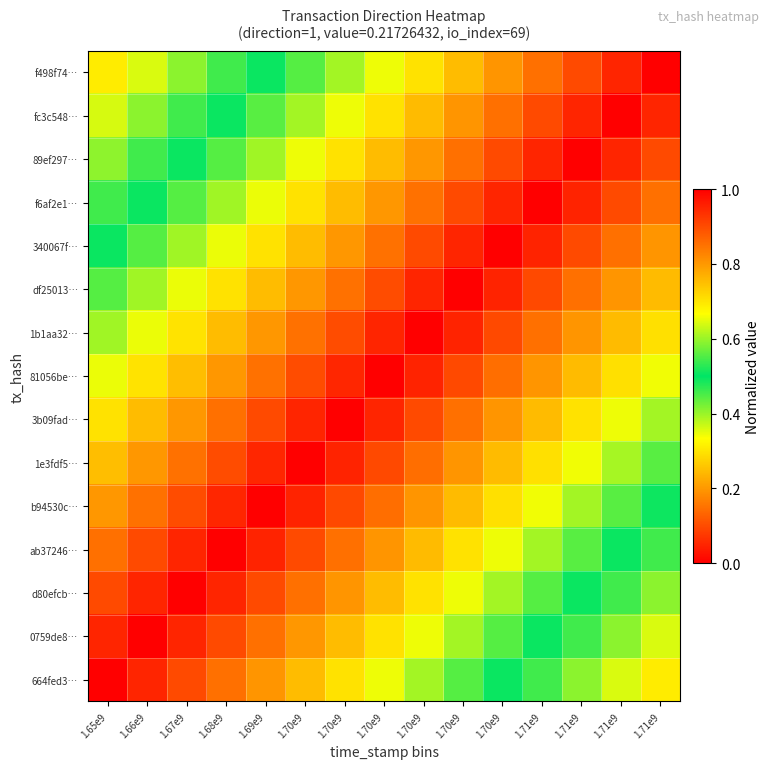

Reading left to right, transcribe all the data shown in this chart.

f498f74…: 1.65e9=0.3	1.66e9=0.4	1.67e9=0.4	1.68e9=0.5	1.69e9=0.5	1.70e9=0.6	1.70e9=0.6	1.70e9=0.7	1.70e9=0.7	1.70e9=0.8	1.70e9=0.8	1.71e9=0.9	1.71e9=0.9	1.71e9=1.0	1.71e9=1.0
fc3c548…: 1.65e9=0.4	1.66e9=0.4	1.67e9=0.5	1.68e9=0.5	1.69e9=0.6	1.70e9=0.6	1.70e9=0.7	1.70e9=0.7	1.70e9=0.8	1.70e9=0.8	1.70e9=0.9	1.71e9=0.9	1.71e9=1.0	1.71e9=1.0	1.71e9=1.0
89ef297…: 1.65e9=0.4	1.66e9=0.5	1.67e9=0.5	1.68e9=0.6	1.69e9=0.6	1.70e9=0.7	1.70e9=0.7	1.70e9=0.8	1.70e9=0.8	1.70e9=0.9	1.70e9=0.9	1.71e9=1.0	1.71e9=1.0	1.71e9=1.0	1.71e9=0.9
f6af2e1…: 1.65e9=0.5	1.66e9=0.5	1.67e9=0.6	1.68e9=0.6	1.69e9=0.7	1.70e9=0.7	1.70e9=0.8	1.70e9=0.8	1.70e9=0.9	1.70e9=0.9	1.70e9=0.9	1.71e9=1.0	1.71e9=1.0	1.71e9=0.9	1.71e9=0.9
340067f…: 1.65e9=0.5	1.66e9=0.6	1.67e9=0.6	1.68e9=0.7	1.69e9=0.7	1.70e9=0.8	1.70e9=0.8	1.70e9=0.9	1.70e9=0.9	1.70e9=0.9	1.70e9=1.0	1.71e9=1.0	1.71e9=0.9	1.71e9=0.9	1.71e9=0.8
df25013…: 1.65e9=0.6	1.66e9=0.6	1.67e9=0.7	1.68e9=0.7	1.69e9=0.8	1.70e9=0.8	1.70e9=0.9	1.70e9=0.9	1.70e9=0.9	1.70e9=1.0	1.70e9=1.0	1.71e9=0.9	1.71e9=0.9	1.71e9=0.8	1.71e9=0.8
1b1aa32…: 1.65e9=0.6	1.66e9=0.7	1.67e9=0.7	1.68e9=0.8	1.69e9=0.8	1.70e9=0.9	1.70e9=0.9	1.70e9=0.9	1.70e9=1.0	1.70e9=1.0	1.70e9=0.9	1.71e9=0.9	1.71e9=0.8	1.71e9=0.8	1.71e9=0.7
81056be…: 1.65e9=0.7	1.66e9=0.7	1.67e9=0.8	1.68e9=0.8	1.69e9=0.9	1.70e9=0.9	1.70e9=0.9	1.70e9=1.0	1.70e9=1.0	1.70e9=0.9	1.70e9=0.9	1.71e9=0.8	1.71e9=0.8	1.71e9=0.7	1.71e9=0.7
3b09fad…: 1.65e9=0.7	1.66e9=0.8	1.67e9=0.8	1.68e9=0.9	1.69e9=0.9	1.70e9=1.0	1.70e9=1.0	1.70e9=1.0	1.70e9=0.9	1.70e9=0.9	1.70e9=0.8	1.71e9=0.8	1.71e9=0.7	1.71e9=0.7	1.71e9=0.6
1e3fdf5…: 1.65e9=0.8	1.66e9=0.8	1.67e9=0.9	1.68e9=0.9	1.69e9=0.9	1.70e9=1.0	1.70e9=1.0	1.70e9=0.9	1.70e9=0.9	1.70e9=0.8	1.70e9=0.8	1.71e9=0.7	1.71e9=0.7	1.71e9=0.6	1.71e9=0.6
b94530c…: 1.65e9=0.8	1.66e9=0.9	1.67e9=0.9	1.68e9=0.9	1.69e9=1.0	1.70e9=1.0	1.70e9=0.9	1.70e9=0.9	1.70e9=0.8	1.70e9=0.8	1.70e9=0.7	1.71e9=0.7	1.71e9=0.6	1.71e9=0.6	1.71e9=0.5
ab37246…: 1.65e9=0.9	1.66e9=0.9	1.67e9=1.0	1.68e9=1.0	1.69e9=1.0	1.70e9=0.9	1.70e9=0.9	1.70e9=0.8	1.70e9=0.8	1.70e9=0.7	1.70e9=0.7	1.71e9=0.6	1.71e9=0.6	1.71e9=0.5	1.71e9=0.5
d80efcb…: 1.65e9=0.9	1.66e9=1.0	1.67e9=1.0	1.68e9=1.0	1.69e9=0.9	1.70e9=0.9	1.70e9=0.8	1.70e9=0.8	1.70e9=0.7	1.70e9=0.7	1.70e9=0.6	1.71e9=0.6	1.71e9=0.5	1.71e9=0.5	1.71e9=0.4
0759de8…: 1.65e9=1.0	1.66e9=1.0	1.67e9=1.0	1.68e9=0.9	1.69e9=0.9	1.70e9=0.8	1.70e9=0.8	1.70e9=0.7	1.70e9=0.7	1.70e9=0.6	1.70e9=0.6	1.71e9=0.5	1.71e9=0.5	1.71e9=0.4	1.71e9=0.4
664fed3…: 1.65e9=1.0	1.66e9=1.0	1.67e9=0.9	1.68e9=0.9	1.69e9=0.8	1.70e9=0.8	1.70e9=0.7	1.70e9=0.7	1.70e9=0.6	1.70e9=0.6	1.70e9=0.5	1.71e9=0.5	1.71e9=0.4	1.71e9=0.4	1.71e9=0.3